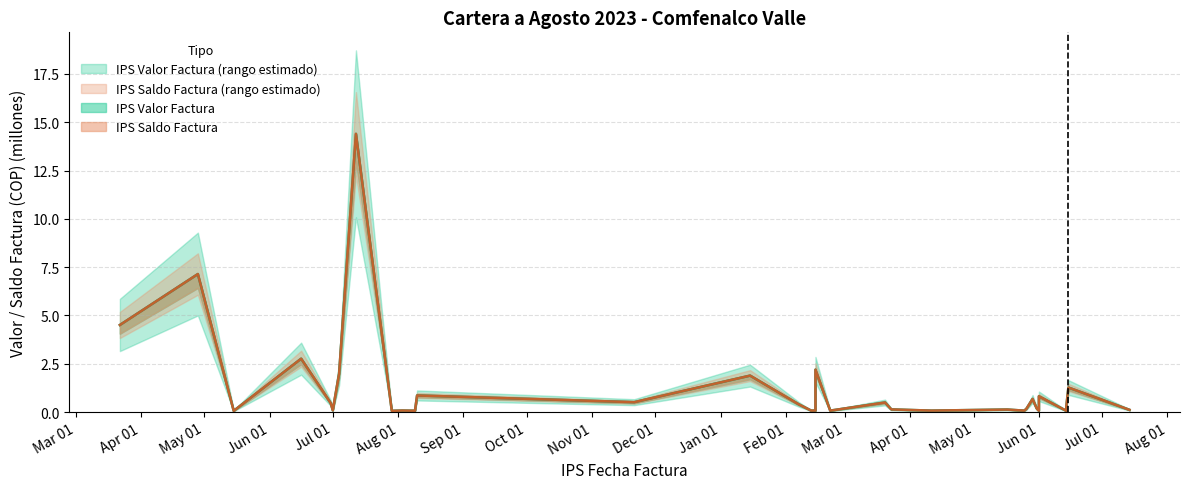

Is the value of IPS Valor Factura at 2023-05-26 greater than the value of IPS Saldo Factura at 2023-05-29?

No